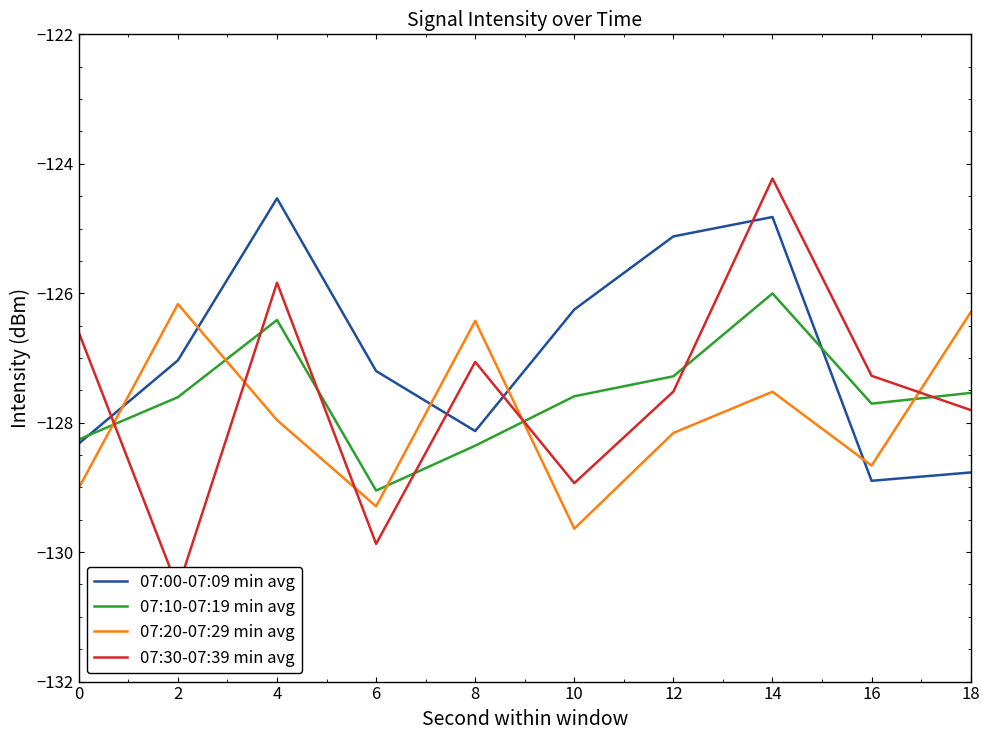

True or false: 07:20-07:29 min avg has more than 0 interior local peaks.

True